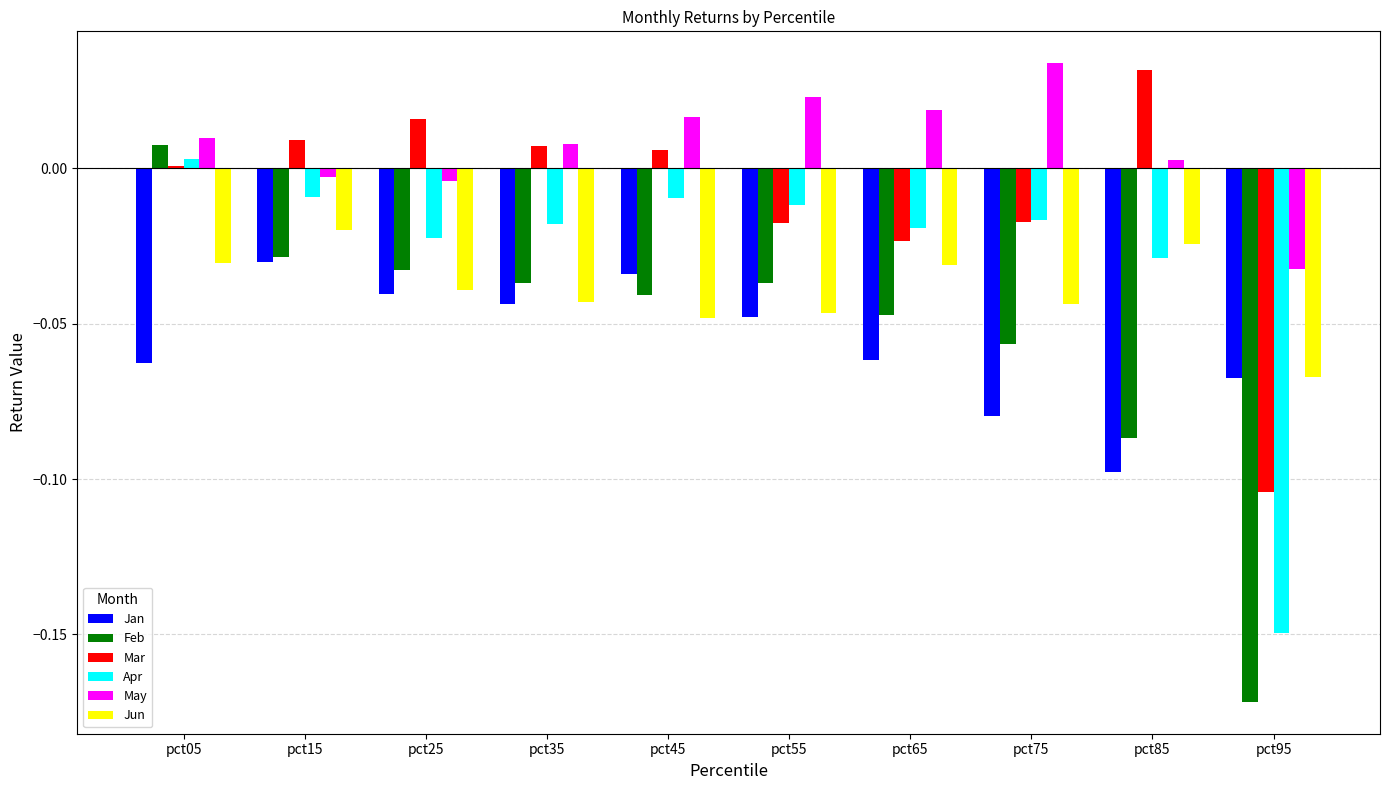

The Jan series shows -0.0 at pct25. True or false?

True